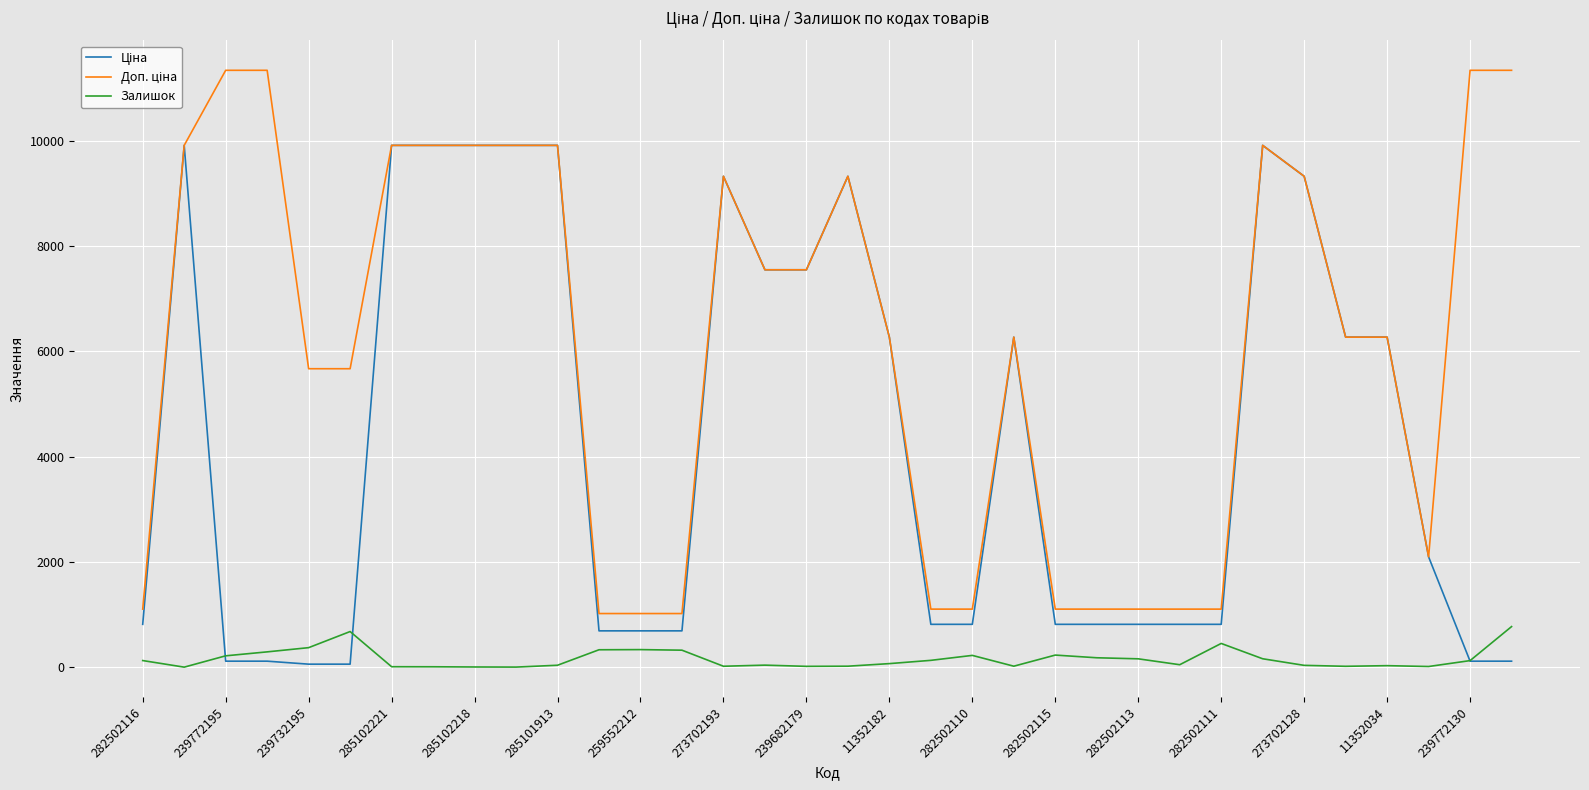

Count the number of data series in this chart.

3